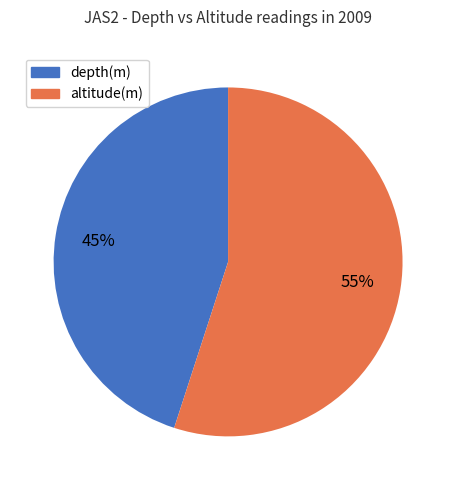

To the nearest percent, what portion does depth(m) represent?

45%